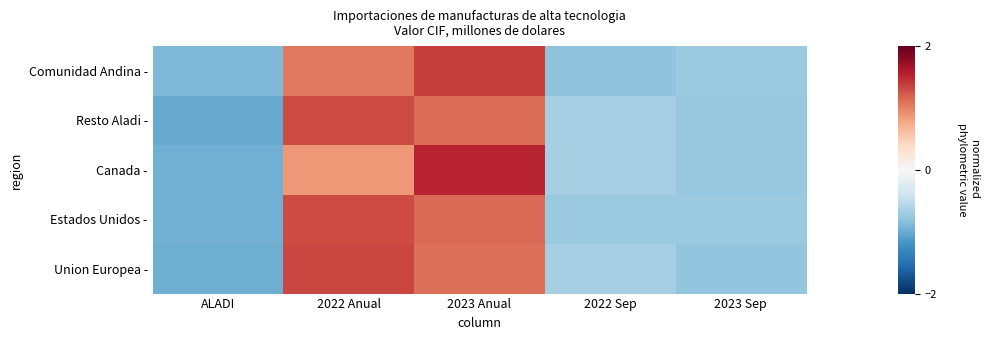

Reading right to left, what are all the values shown in this chart?

Comunidad Andina -: 2023 Sep=-0.7	2022 Sep=-0.8	2023 Anual=1.4	2022 Anual=1.1	ALADI=-0.9
Resto Aladi -: 2023 Sep=-0.8	2022 Sep=-0.7	2023 Anual=1.1	2022 Anual=1.3	ALADI=-1.0
Canada -: 2023 Sep=-0.8	2022 Sep=-0.7	2023 Anual=1.5	2022 Anual=0.9	ALADI=-1.0
Estados Unidos -: 2023 Sep=-0.7	2022 Sep=-0.7	2023 Anual=1.1	2022 Anual=1.3	ALADI=-1.0
Union Europea -: 2023 Sep=-0.8	2022 Sep=-0.7	2023 Anual=1.1	2022 Anual=1.3	ALADI=-1.0